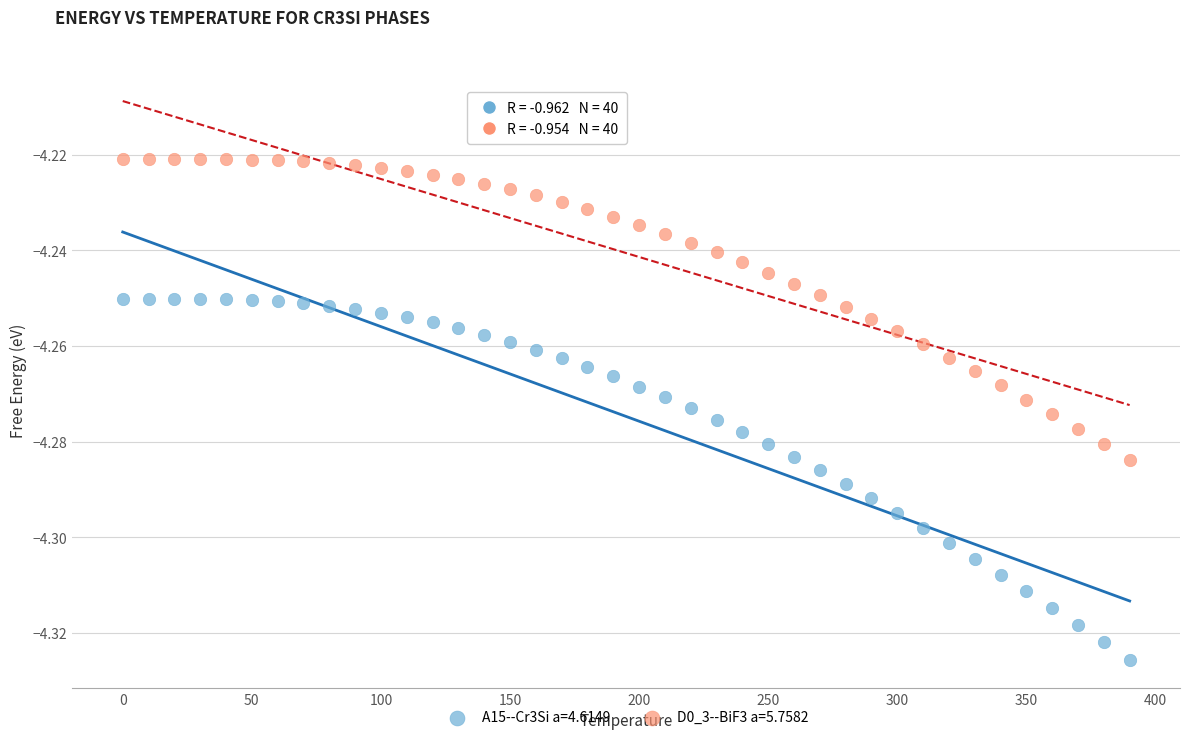

Across all data points, what is the range of X values (max minus min)?

390.0